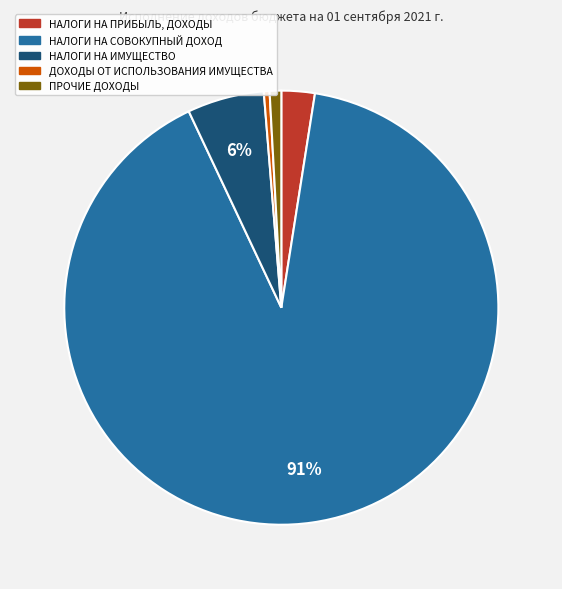

Count the number of slices in the pie.

5